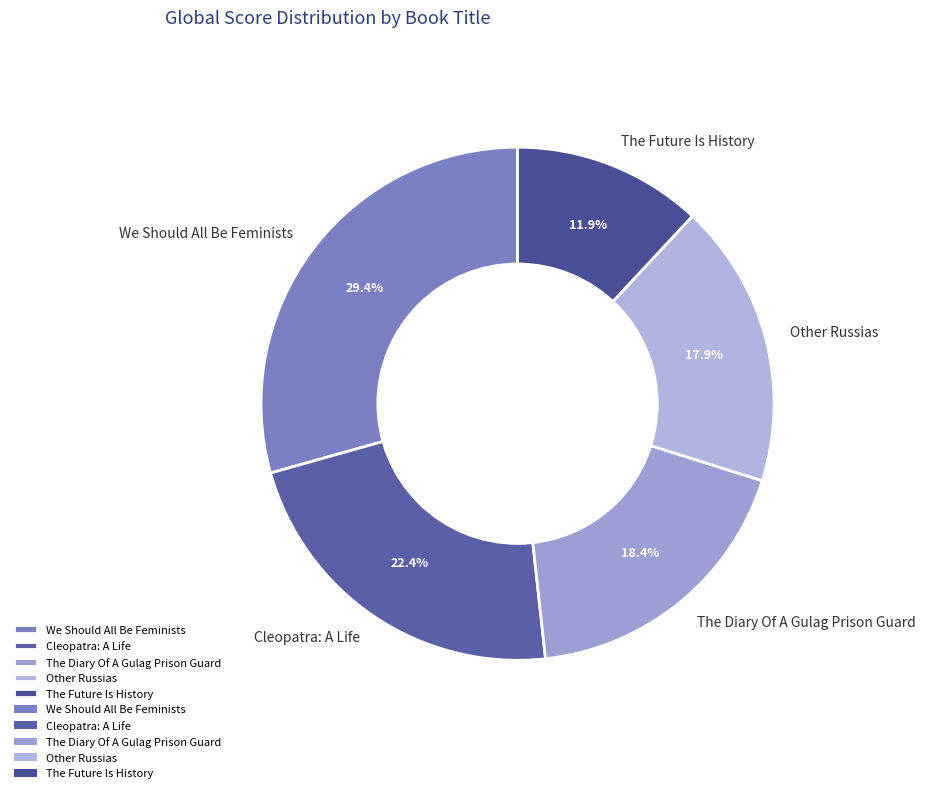

What percentage is the The Future Is History slice, to the nearest percent?

12%